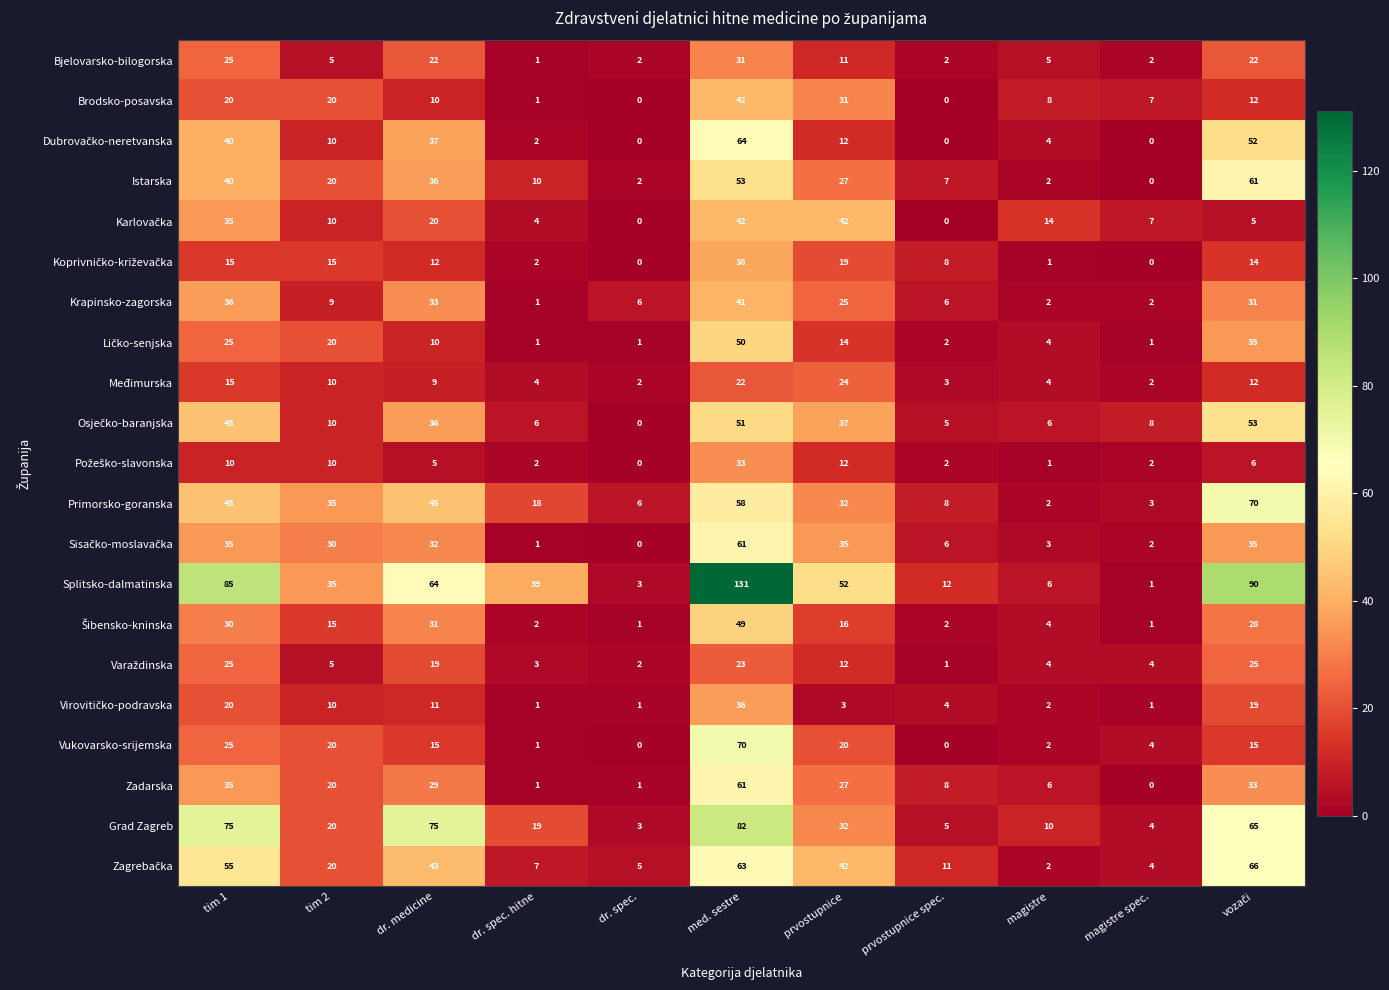

What is the difference between the highest and lowest values at magistre spec.?

8